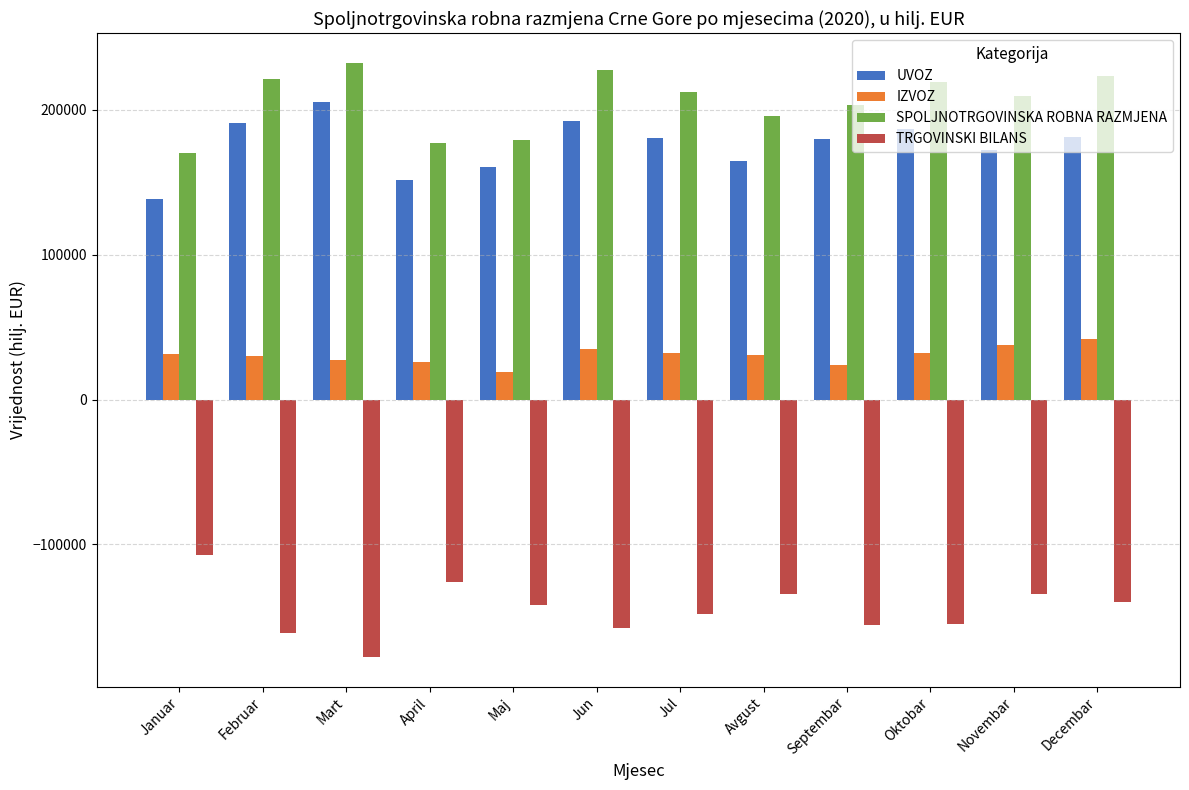

The SPOLJNOTRGOVINSKA ROBNA RAZMJENA series shows 400278.7 at Jun. True or false?

False